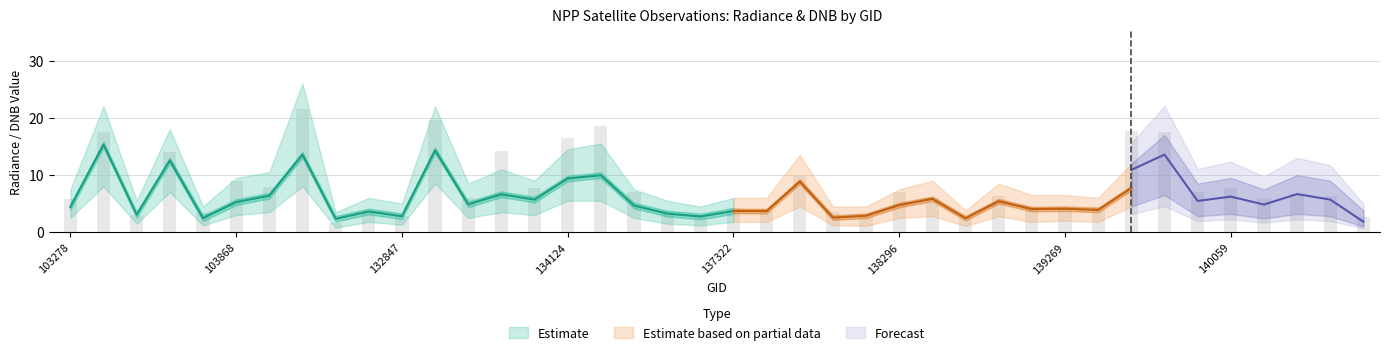

At how many categories does at least one series exceed 8?

11